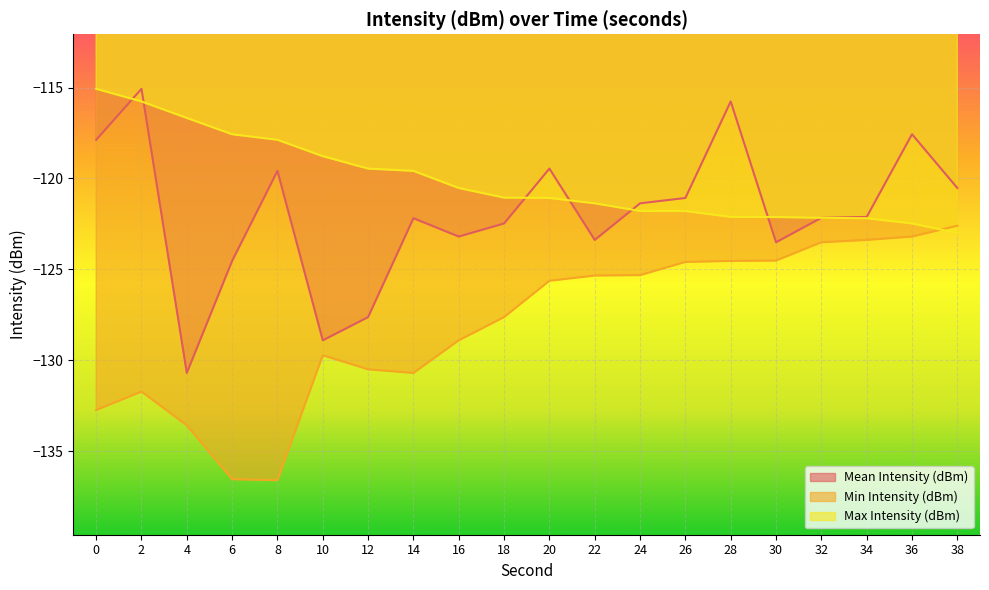

What is the sum of the Mean Intensity (dBm) values at 6 and 2?

-239.6